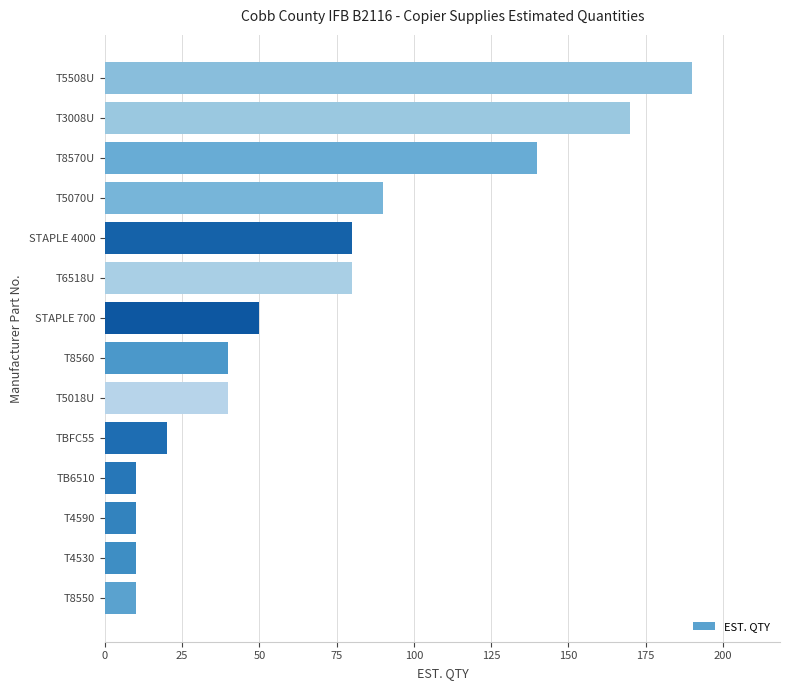

At which label is the value closest to 100?

T5070U